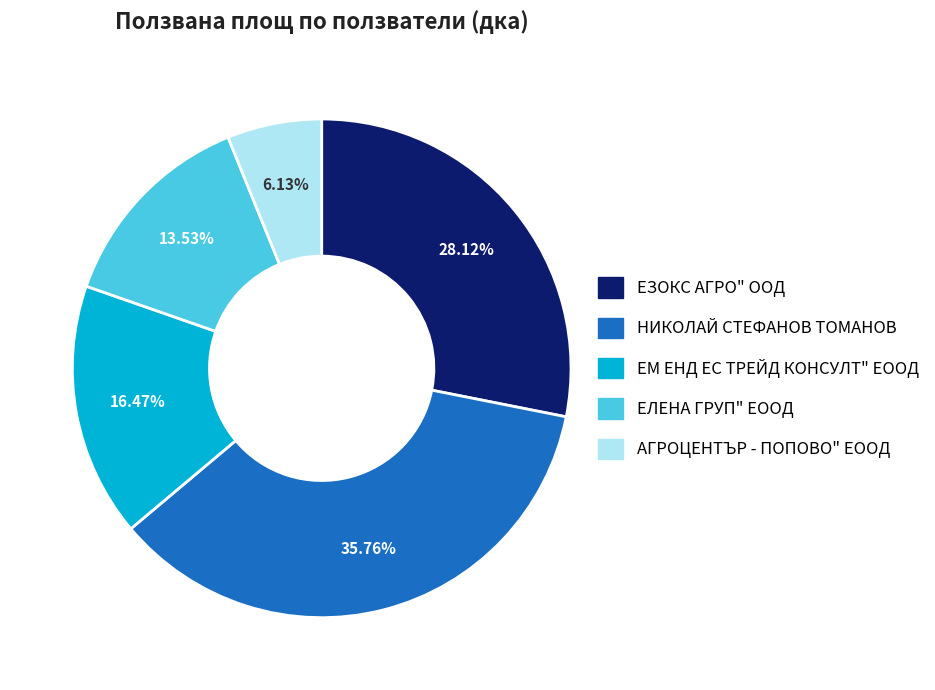

How many slices are in this pie chart?

5